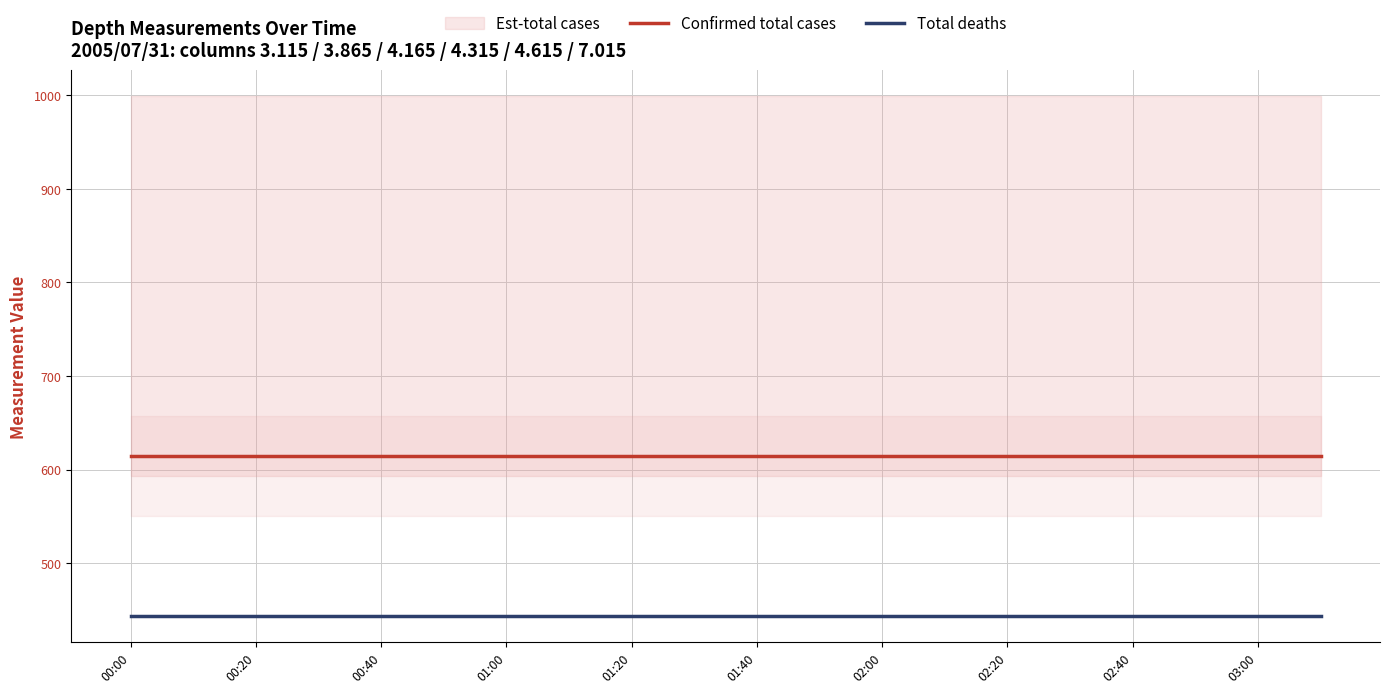

True or false: Confirmed total cases and Total deaths intersect in this chart.

False